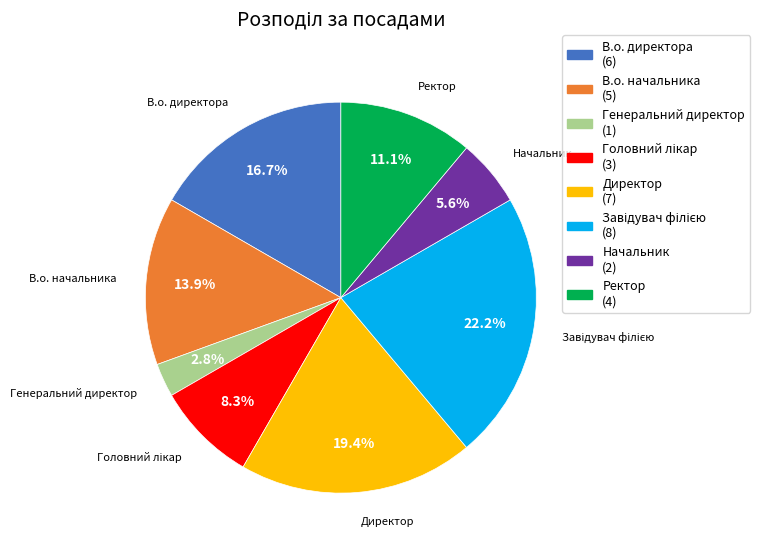

Between В.о. директора and В.о. начальника, which is larger?

В.о. директора